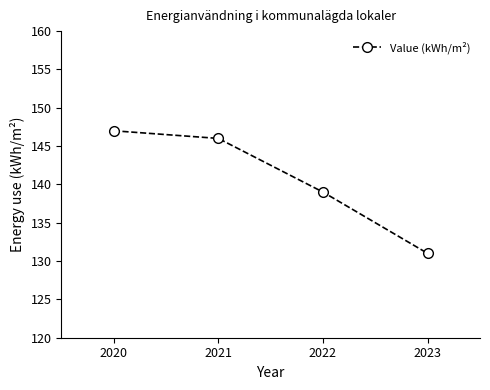

How many lines are shown in the chart?

1